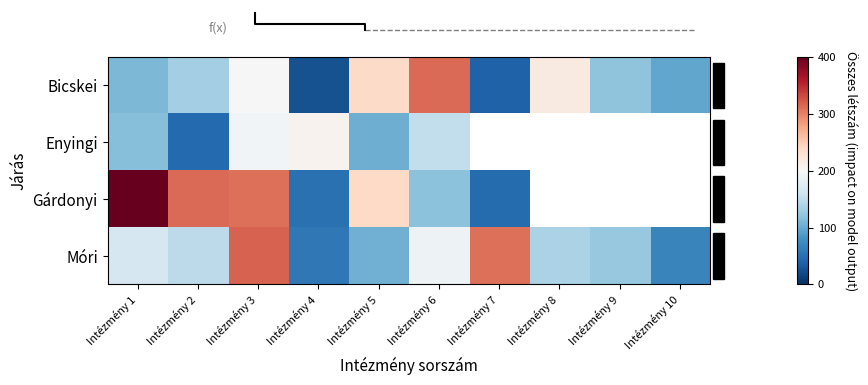

True or false: Gárdonyi has a value of 0.5 at Intézmény 1.

False